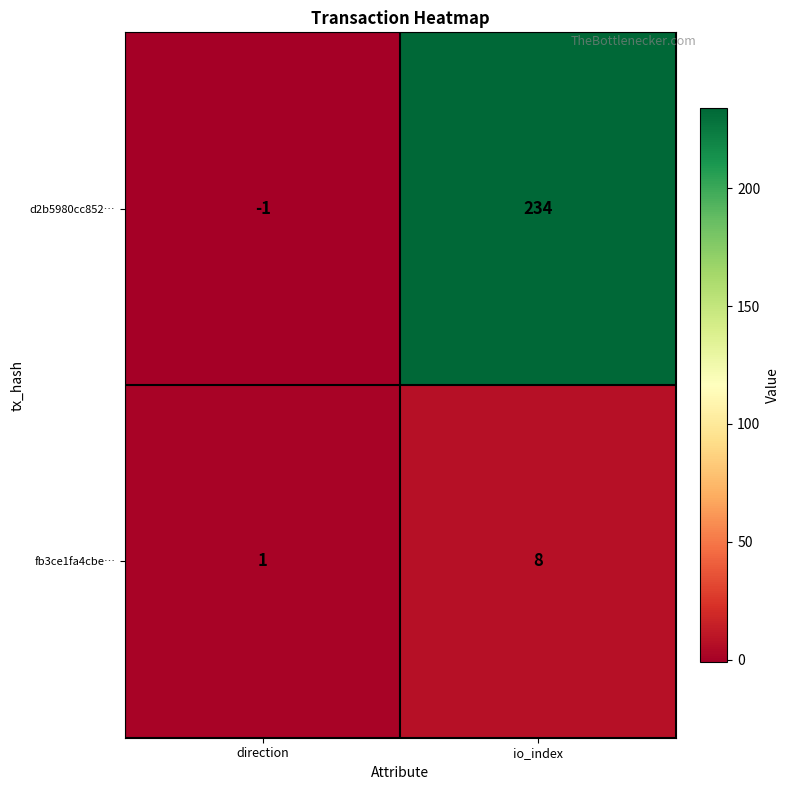

How many data points does each series have?

2